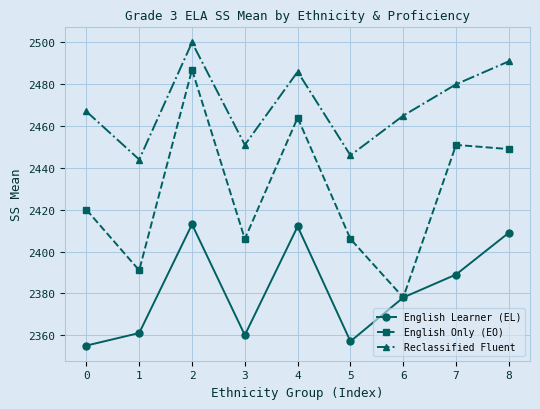

How many data points in Reclassified Fluent are less than 2467?

4